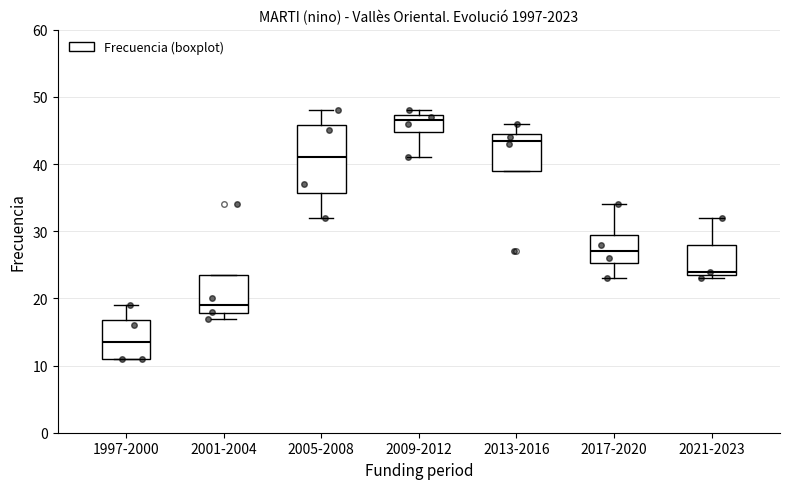

Where is the lower edge of the box for 2009-2012 on the y-axis? The values are not printed on the chart, so give them approximately, as read against the axis.

45